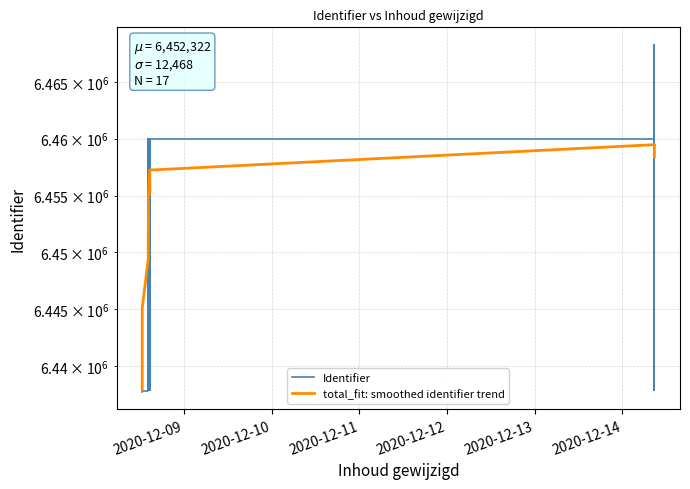

At how many categories does at least one series exceed 6450197?

13